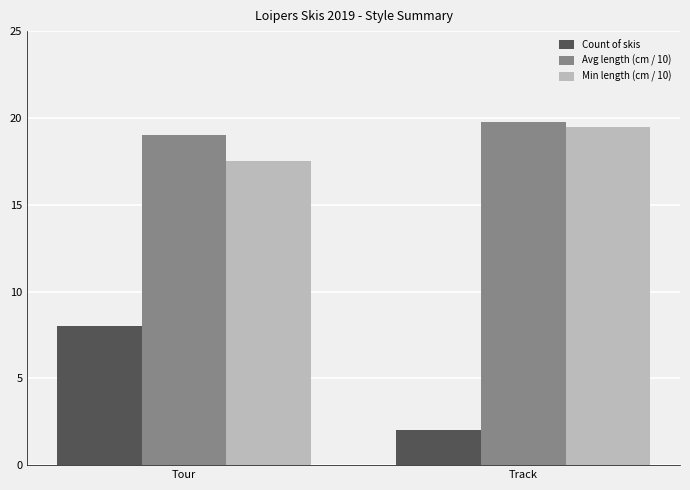

What is the value of the Avg length (cm / 10) bar at the 2nd from the left?

19.8